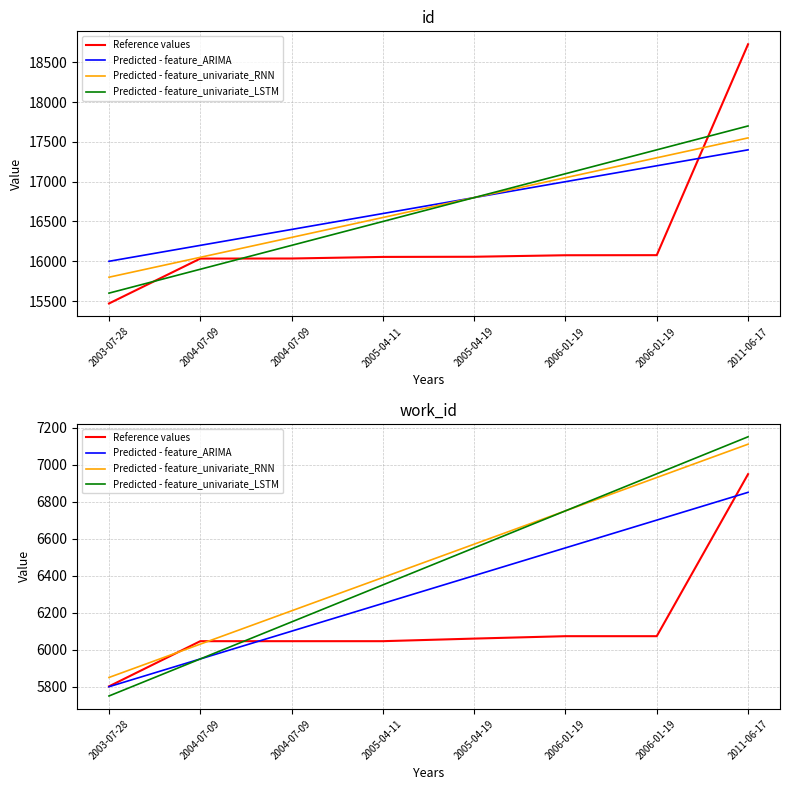

Which category has the lowest value across all series?

2003-07-28